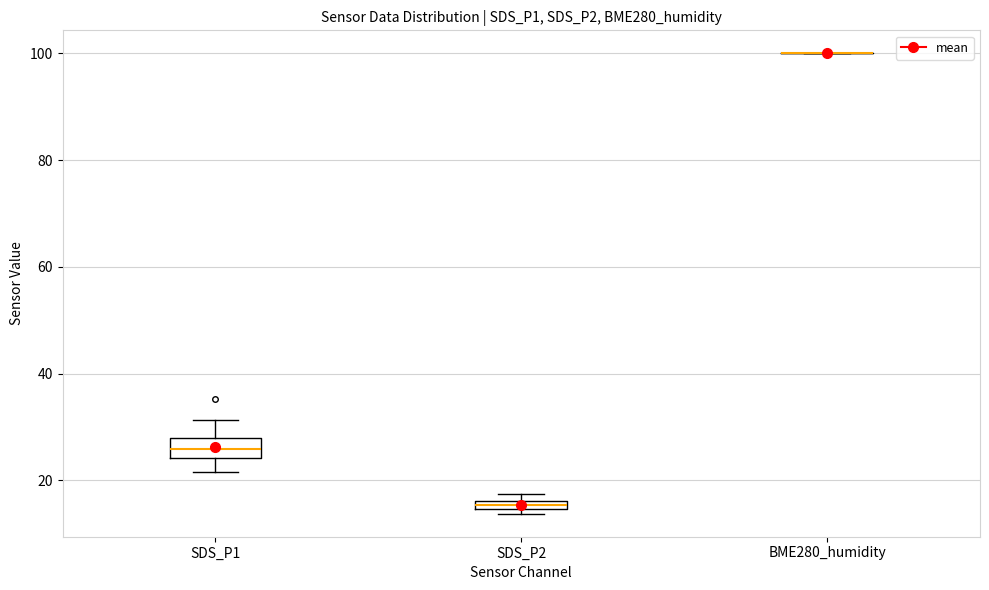

Where is the upper edge of the box for SDS_P2 on the y-axis? The values are not printed on the chart, so give them approximately, as read against the axis.

16